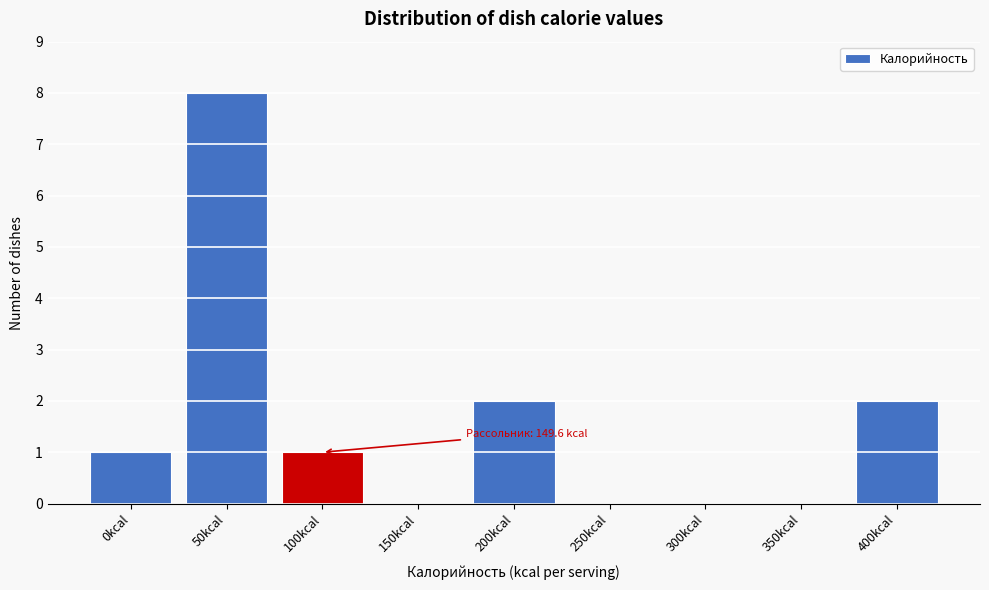

Reading left to right, transcribe all the data shown in this chart.

0kcal=1	50kcal=8	100kcal=1	150kcal=0	200kcal=2	250kcal=0	300kcal=0	350kcal=0	400kcal=2